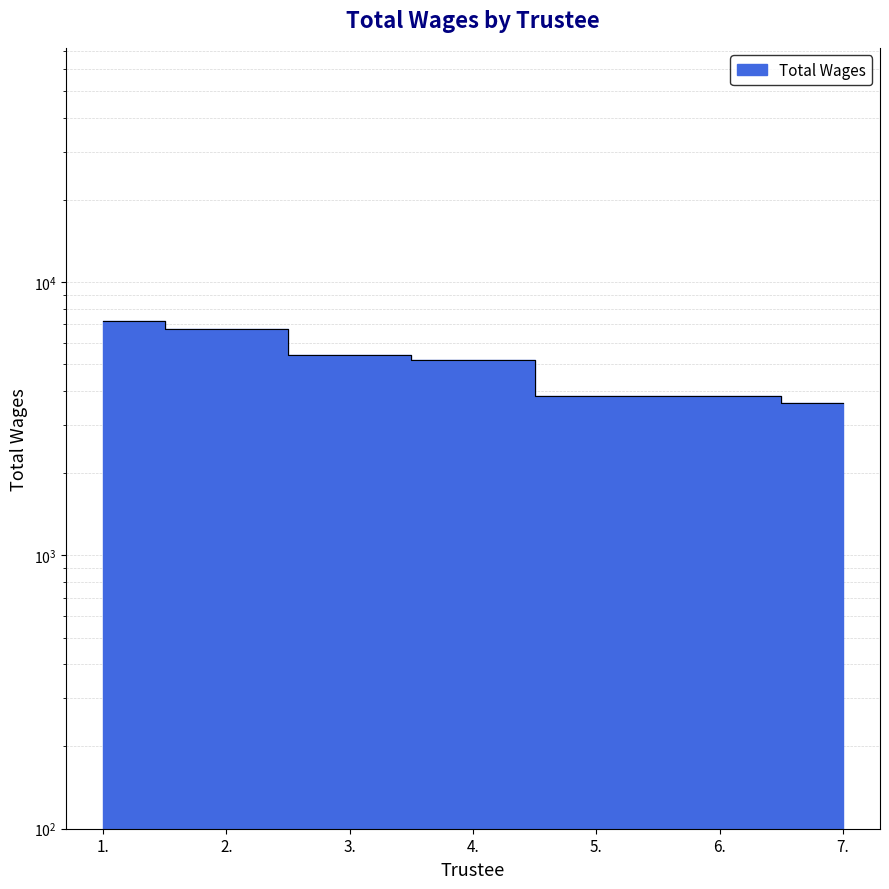

What is the average value?

5111